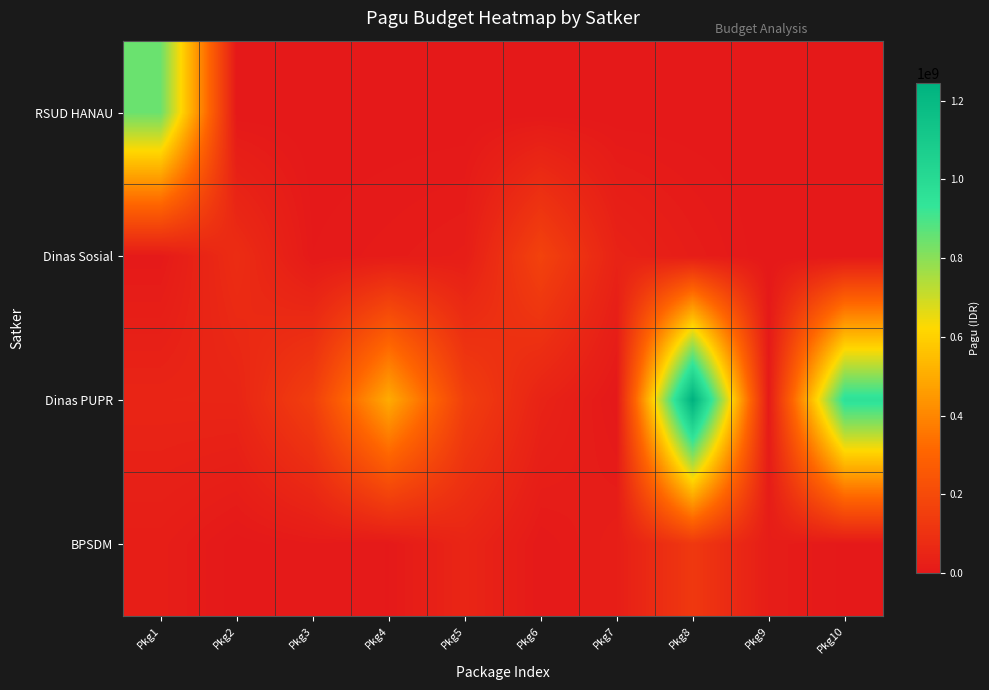

List the series in order of their peak value, lowest first.

BPSDM, Dinas Sosial, RSUD HANAU, Dinas PUPR